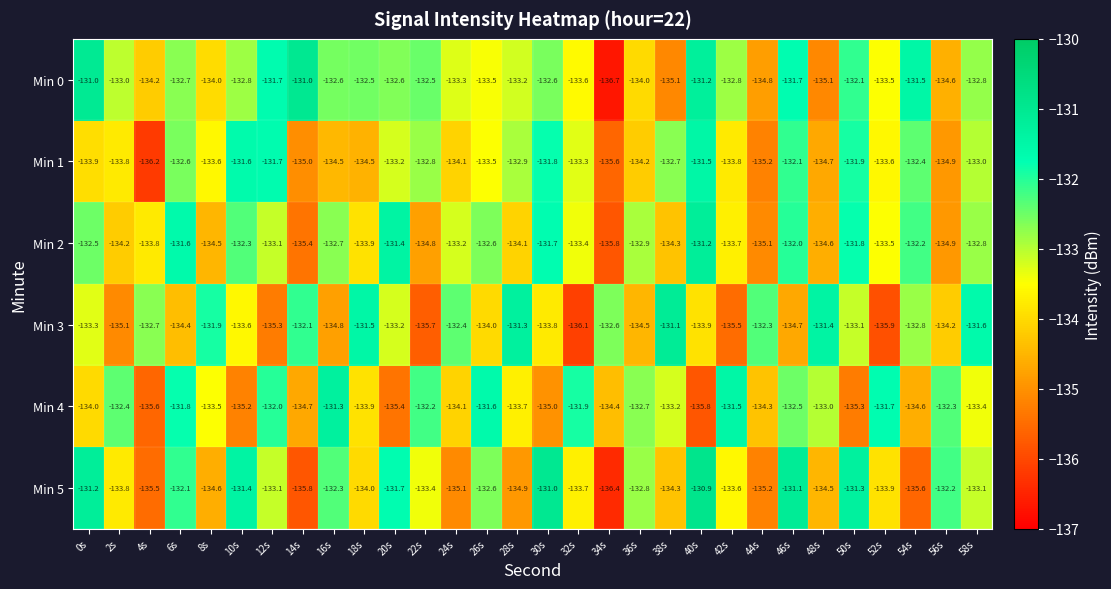

Is the value of Min 2 at 16s greater than the value of Min 1 at 2s?

Yes